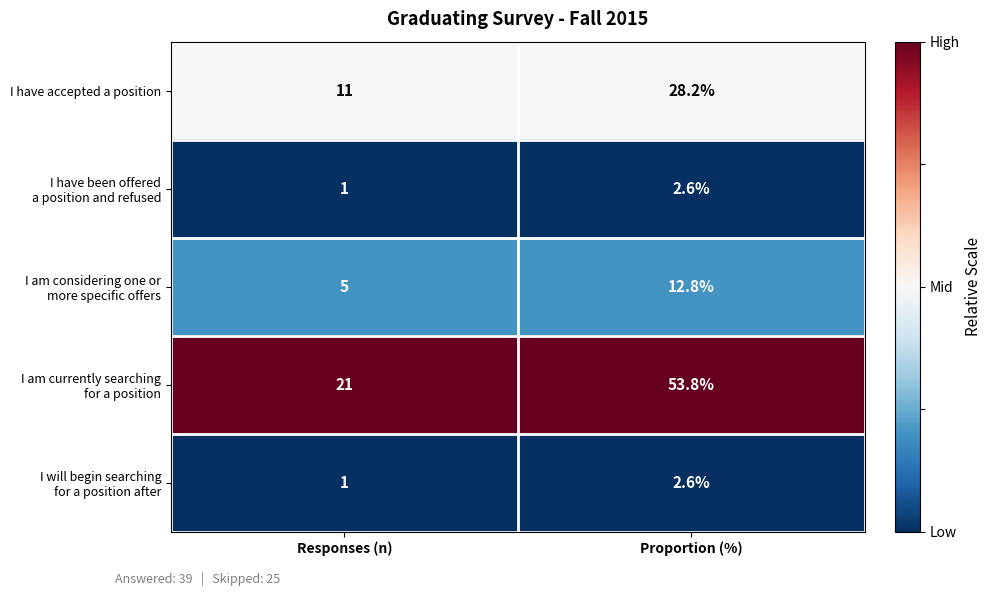

True or false: I have accepted a position has a value of 17.6 at Responses (n).

False